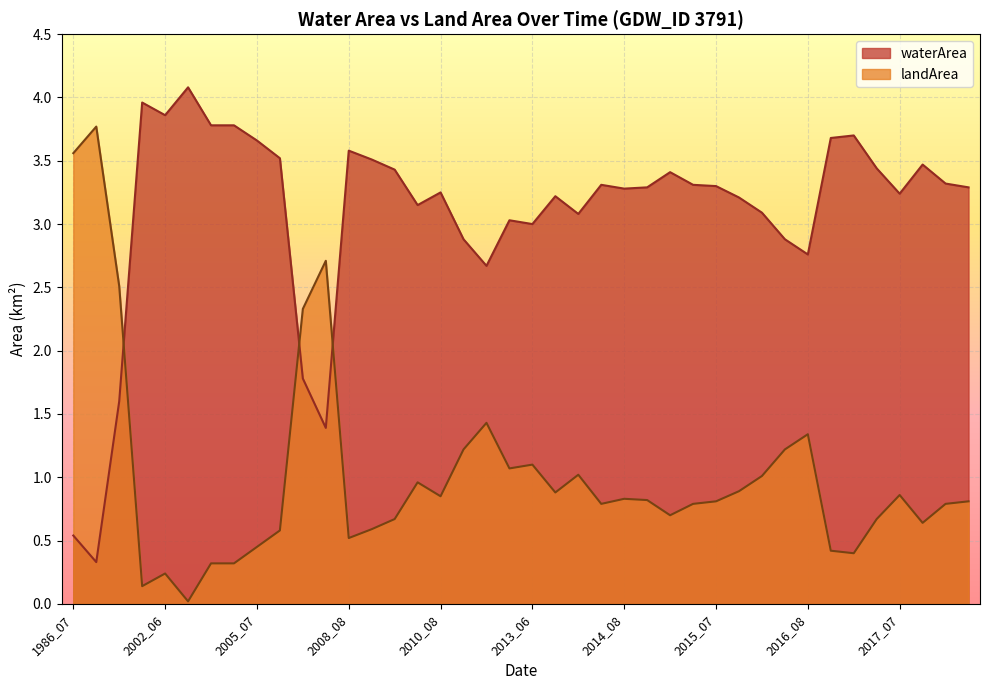

After their last crossing, which series has the higher values: waterArea or landArea?

waterArea